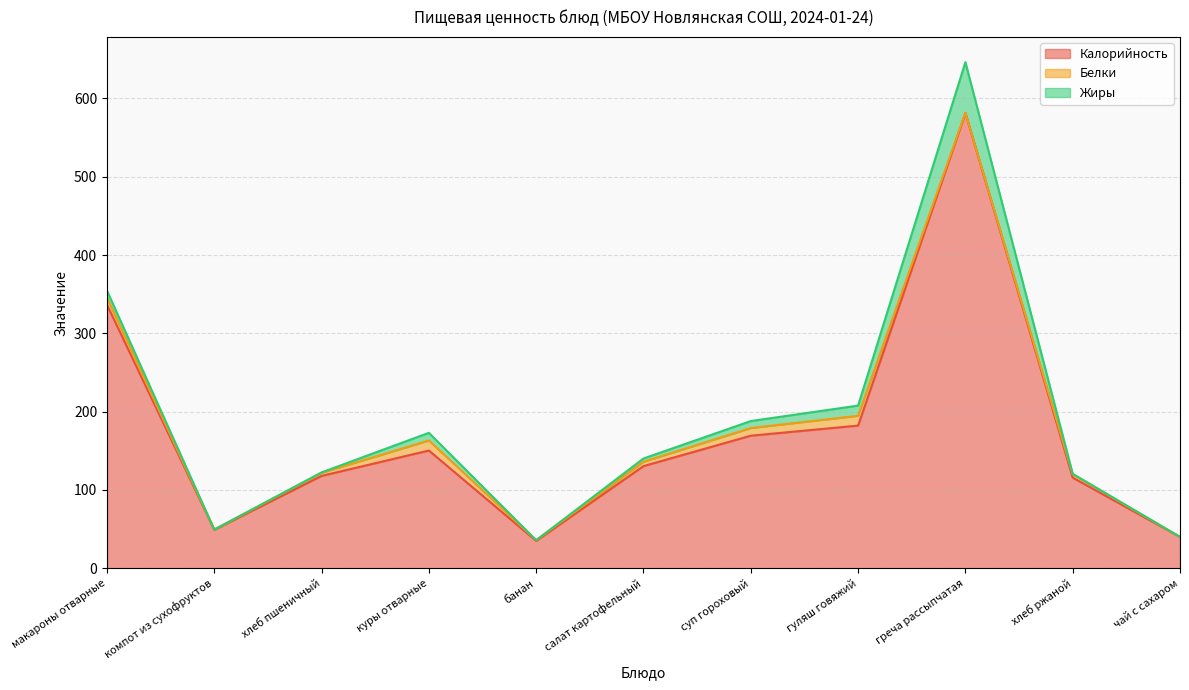

Which series ends up on top after the final intersection of Жиры and Белки?

Белки